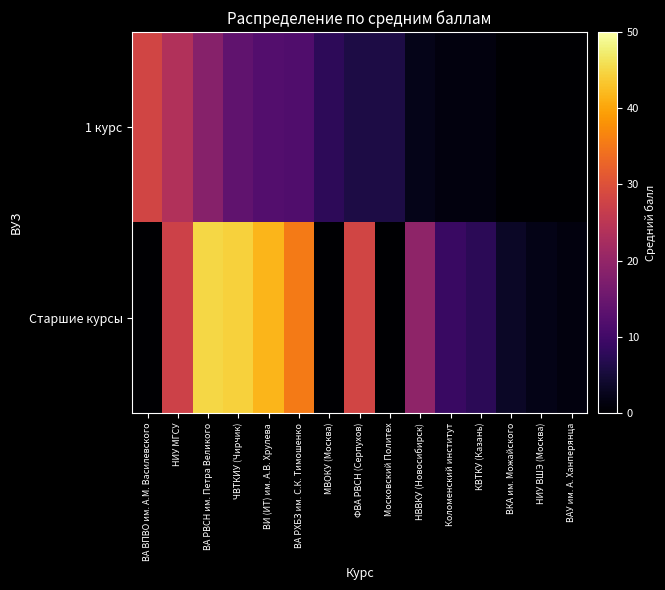

Which category has the highest value across all series?

ВА РВСН им. Петра Великого